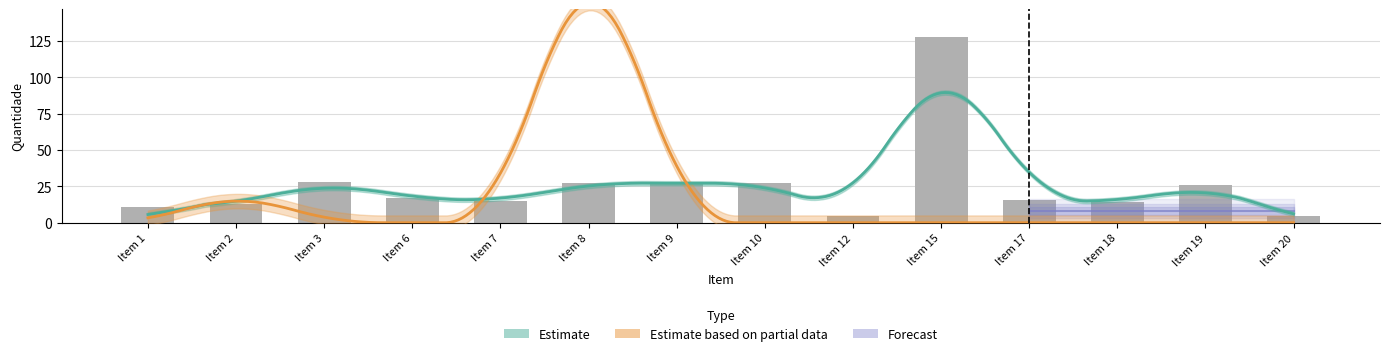

Reading left to right, transcribe all the data shown in this chart.

Item 1=10.5	Item 2=13.0	Item 3=28.0	Item 6=16.7	Item 7=14.6	Item 8=27.6	Item 9=26.9	Item 10=27.4	Item 12=4.8	Item 15=127.7	Item 17=15.3	Item 18=13.9	Item 19=25.8	Item 20=4.4